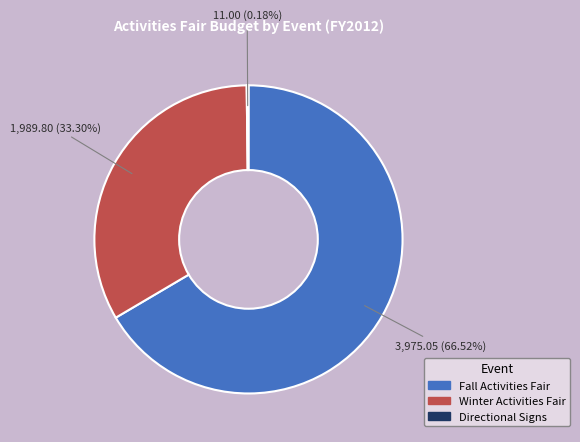

Which slice represents more than half of the pie?

Fall Activities Fair